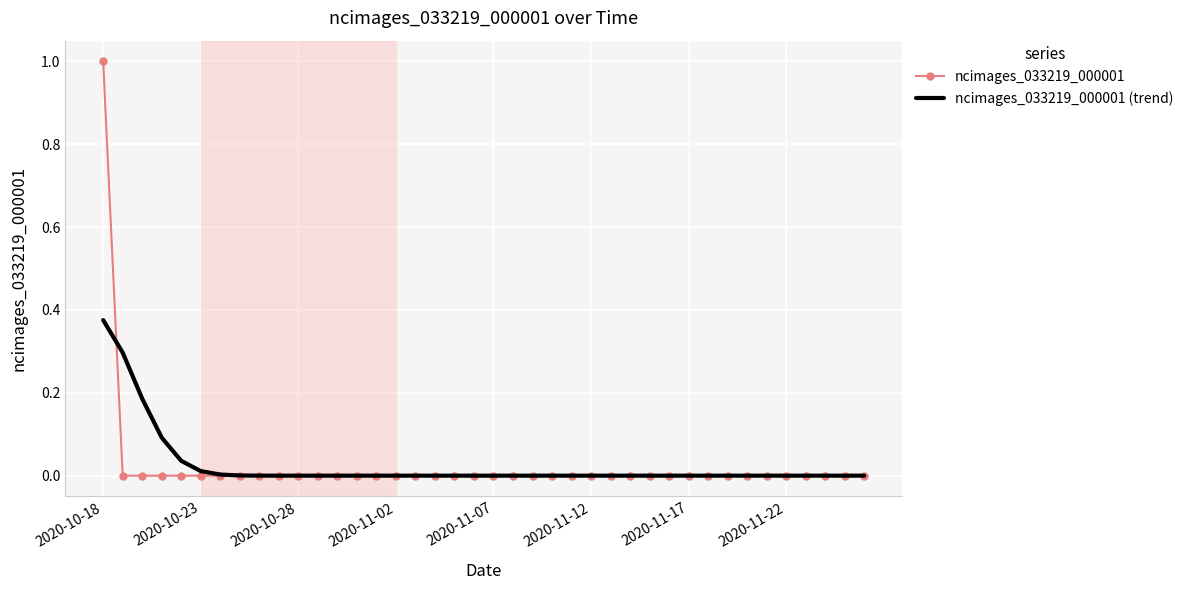

Rank the series by their maximum value, from lowest to highest.

ncimages_033219_000001 (trend), ncimages_033219_000001